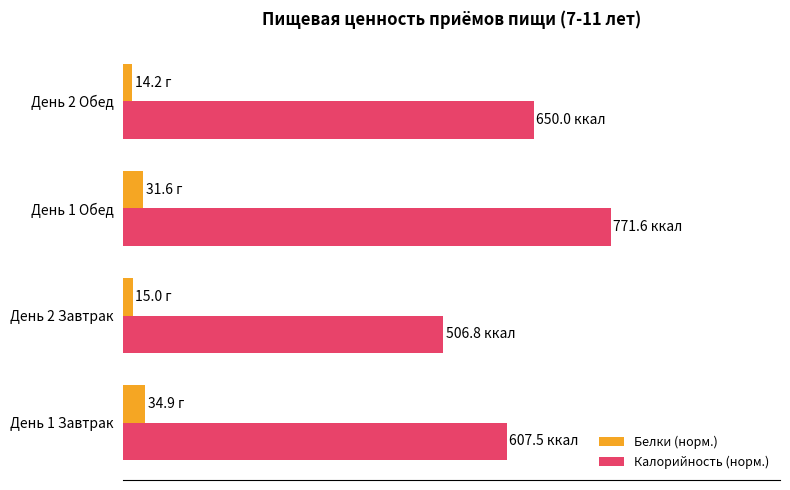

At which category does the chart reach its peak across all series?

День 1 Обед